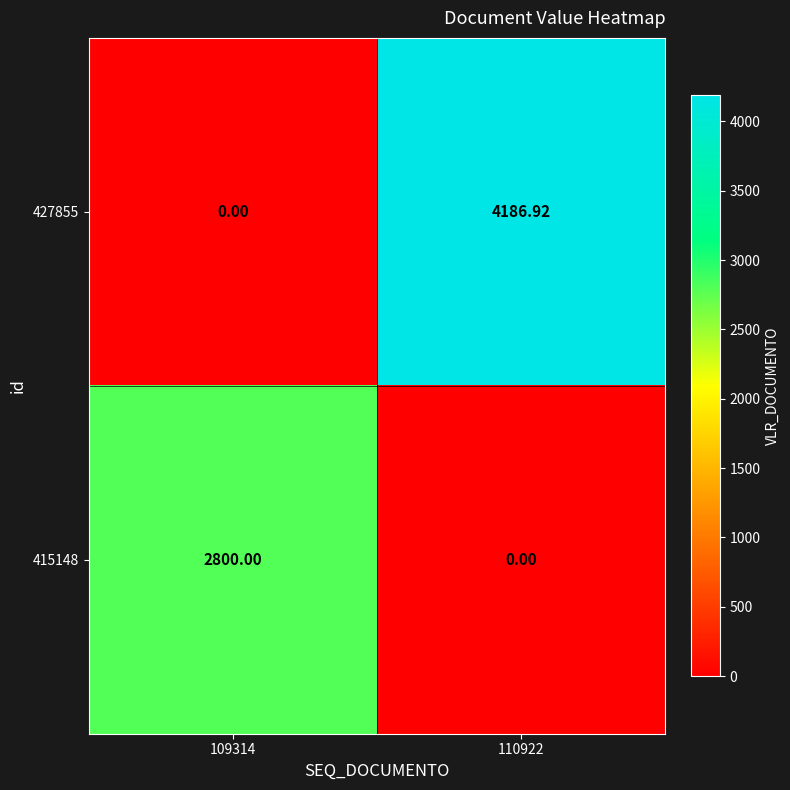

How many values in 427855 are above zero?

1